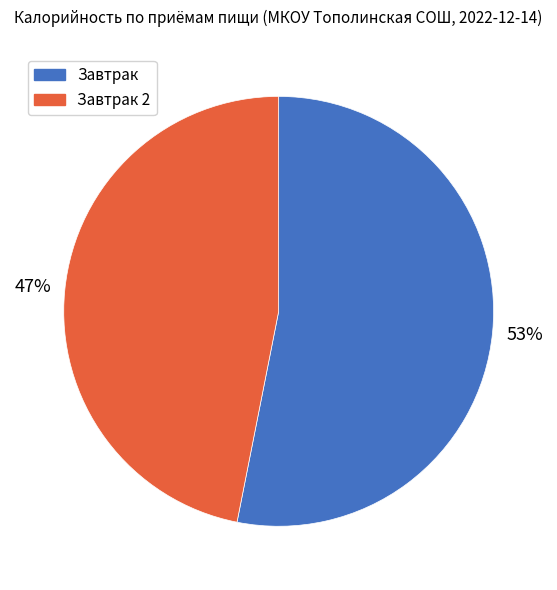

To the nearest percent, what is the average slice percentage?

50%